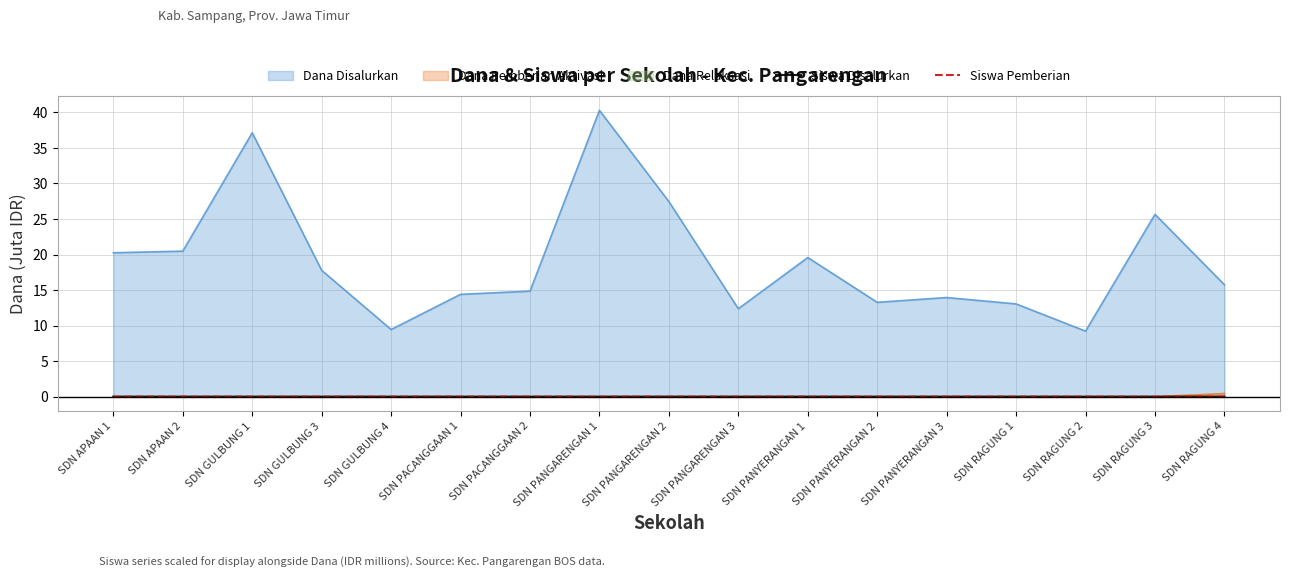

Where is Dana Disalurkan nearest to the value 24?

SDN RAGUNG 3